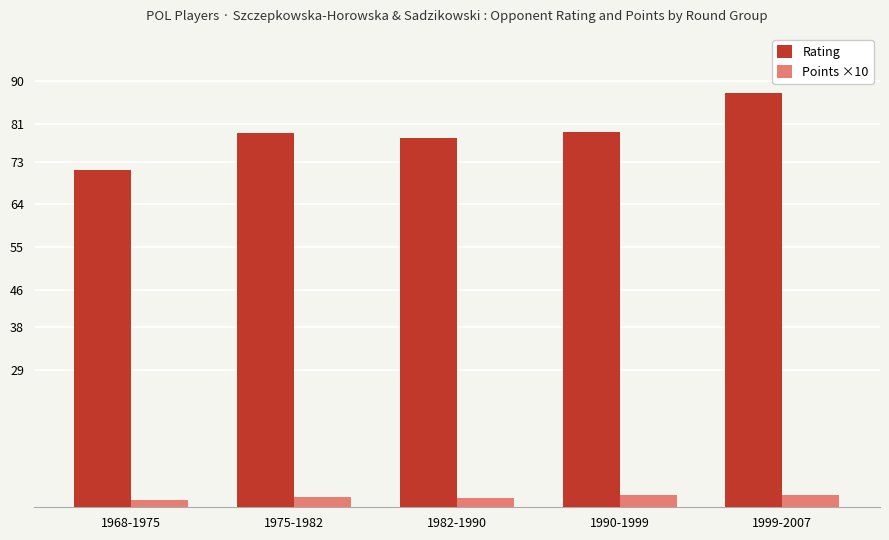

Which category has the lowest value in the Points ×10 series?

1968-1975